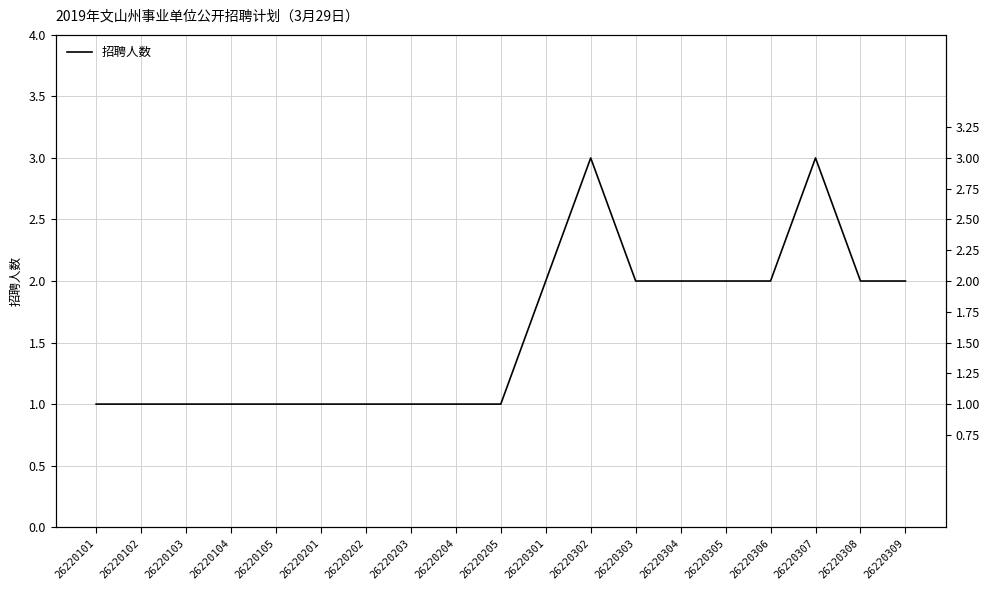

Does the chart display data point markers on the line(s)?

No